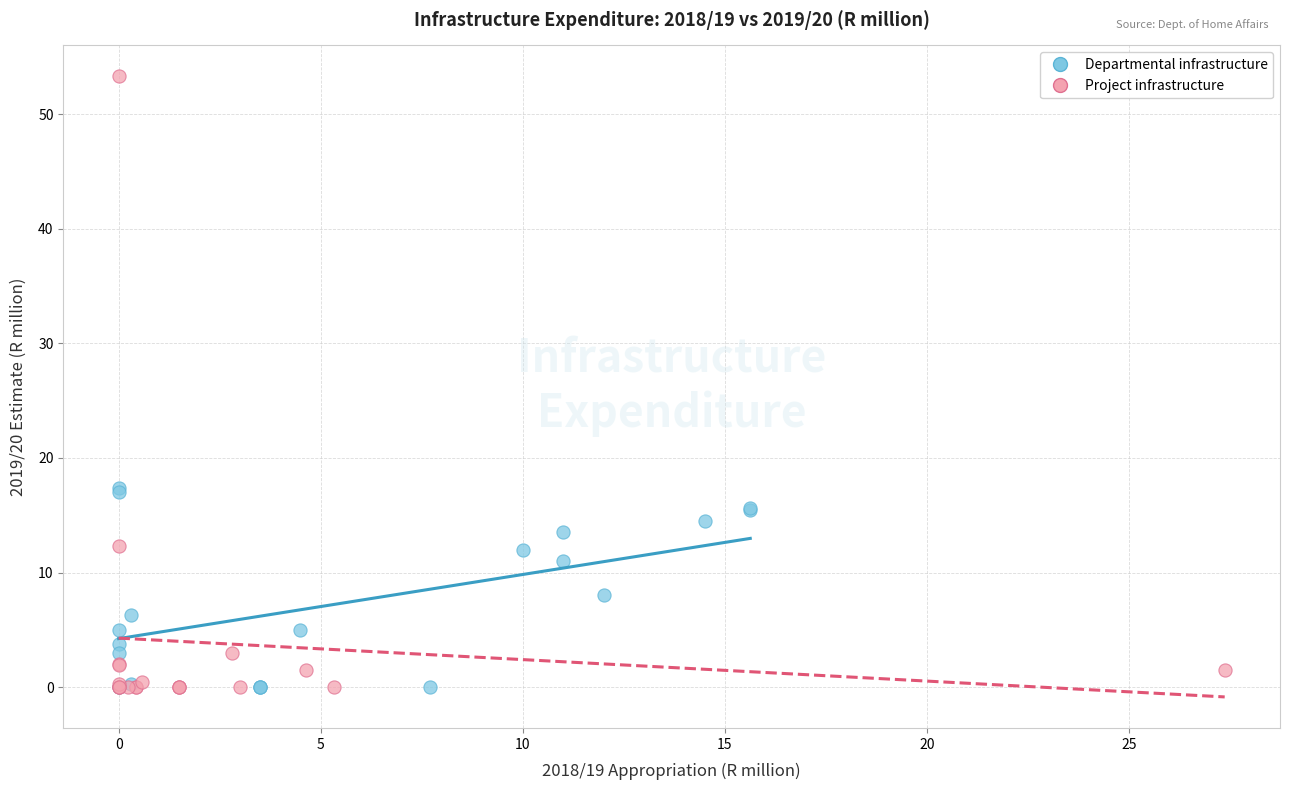

Which series contains the highest Y value?

Project infrastructure